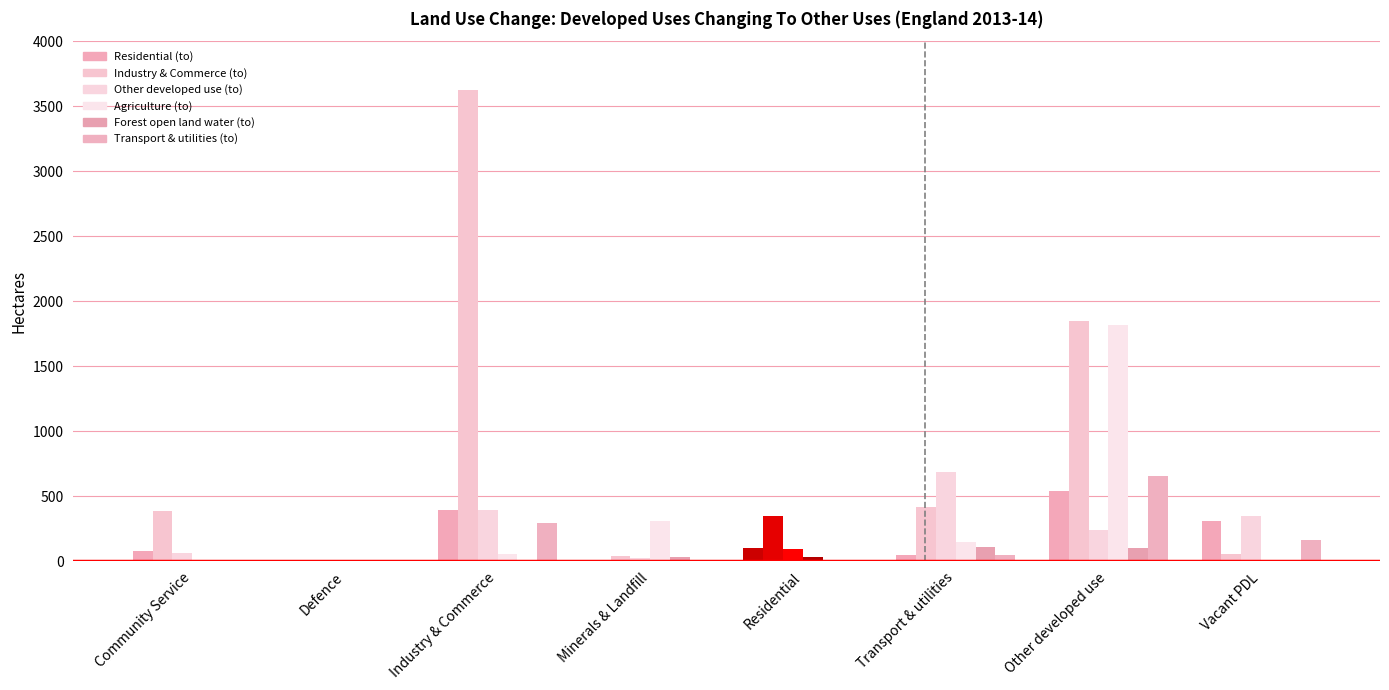

Where is Industry & Commerce (to) nearest to the value 1814?

Other developed use